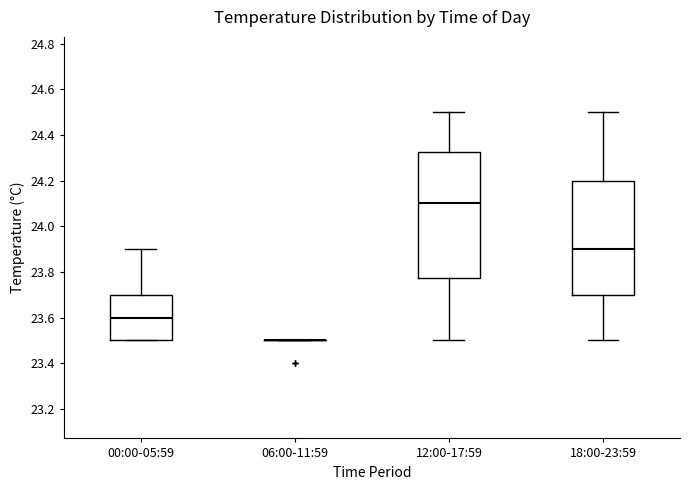

Comparing the boxes themselves (not the whiskers), which one is the tallest?

12:00-17:59